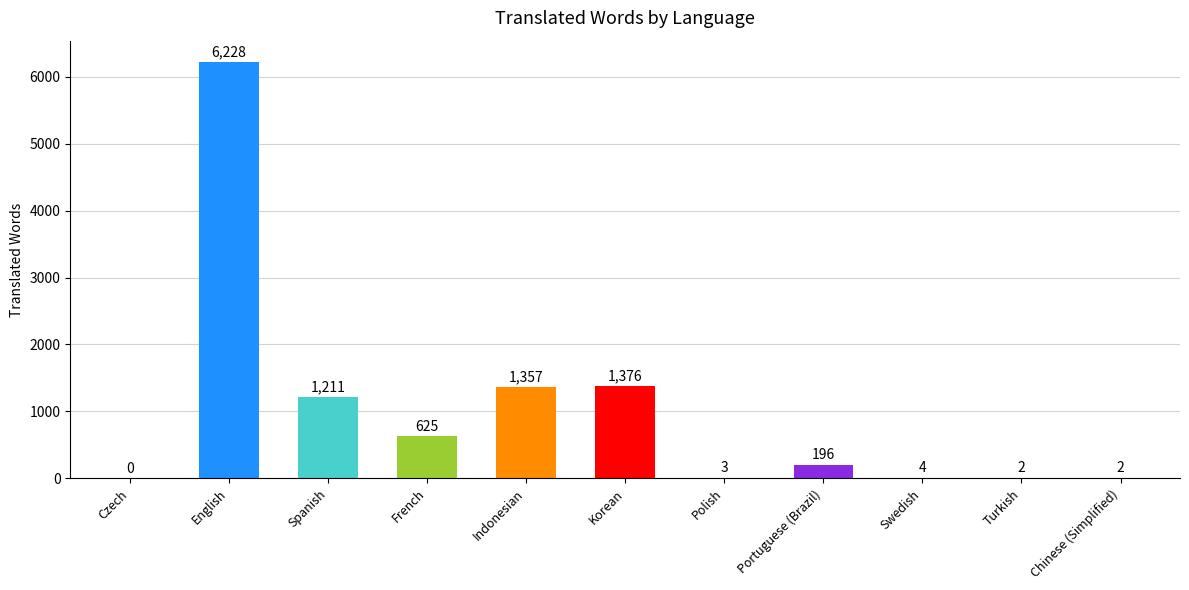

What is the average value?

1000